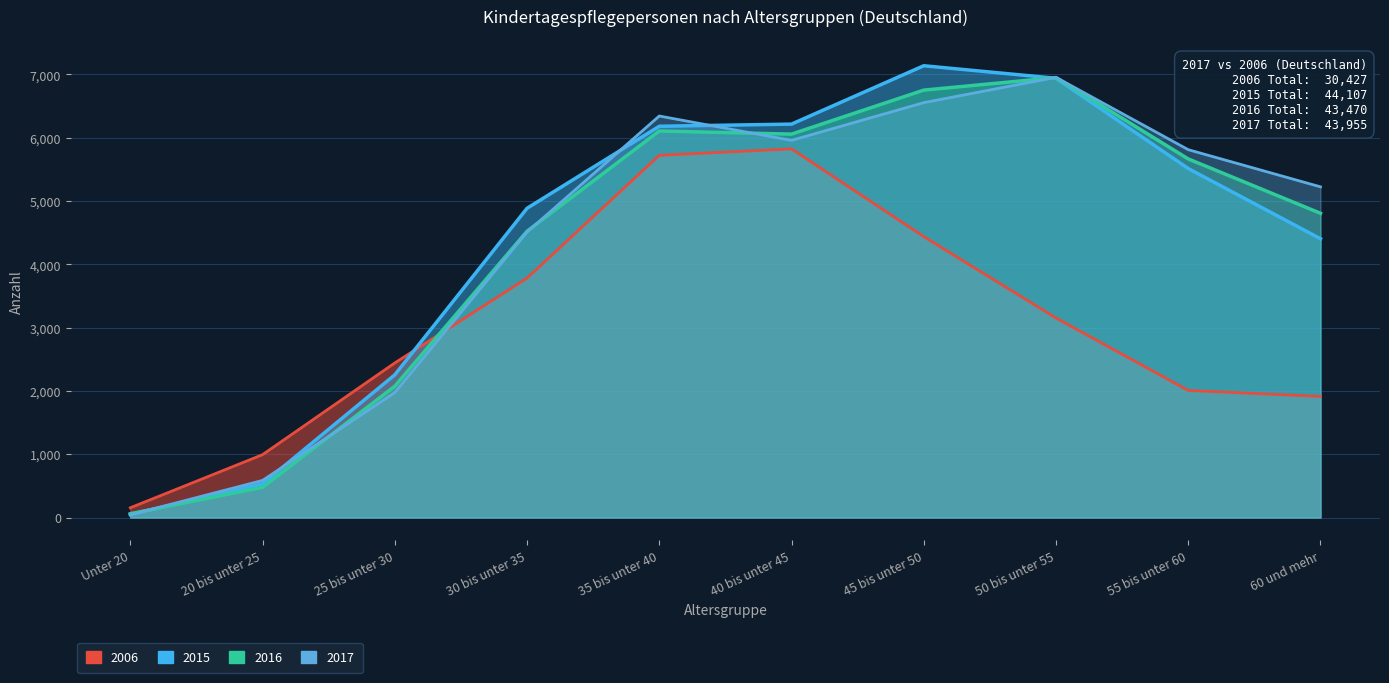

Does the chart display data point markers on the line(s)?

No